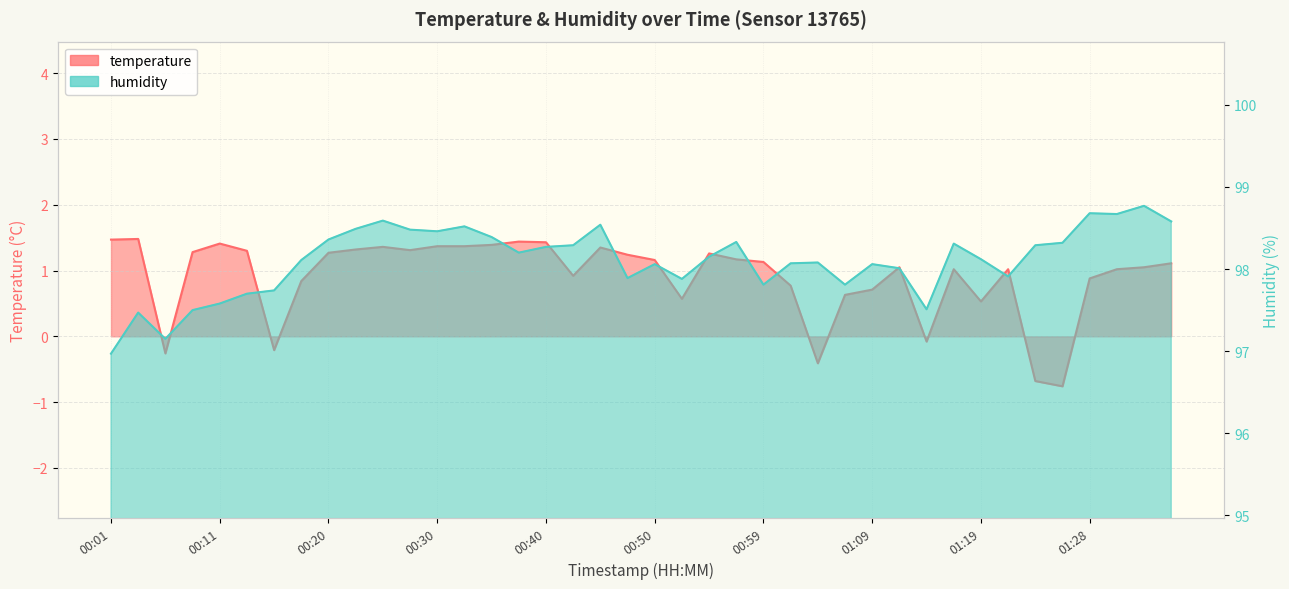

At which category is the sum across all series the highest?

00:25